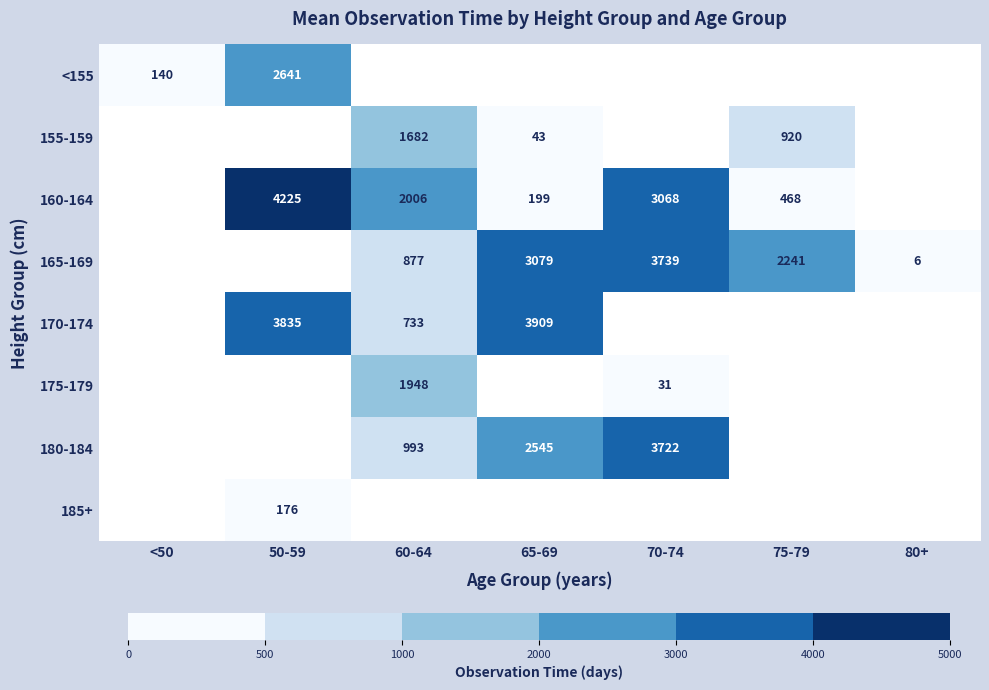

At which category does the chart reach its minimum across all series?

80+